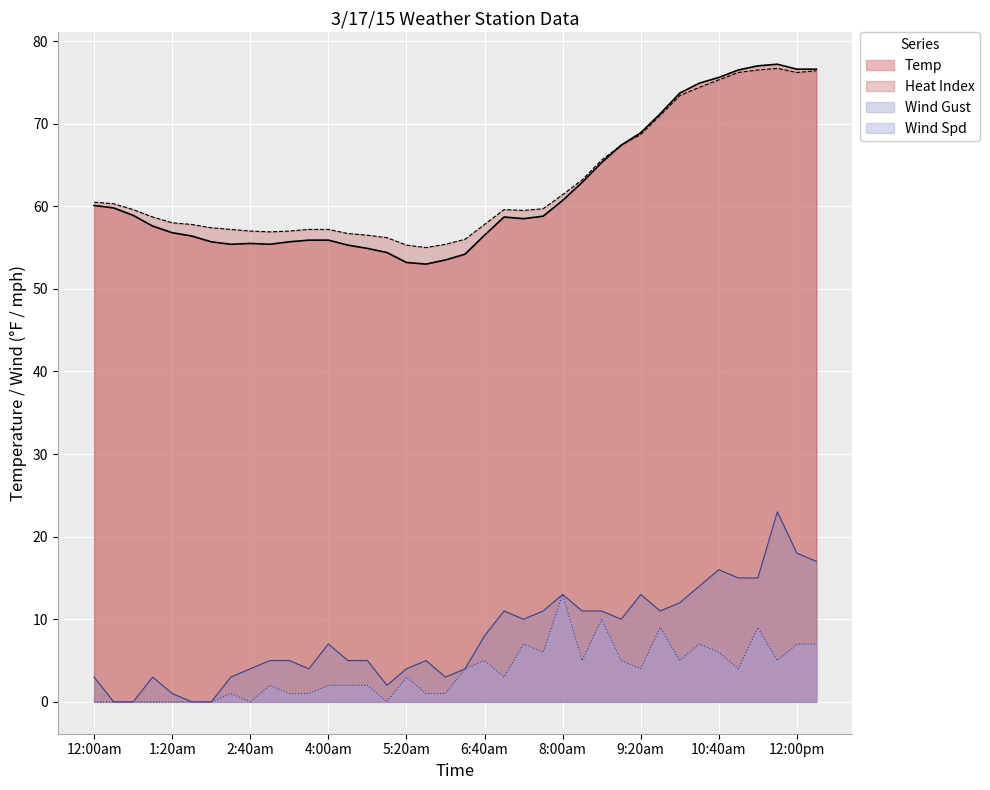

What is the total value across all series at 10:40am?

172.9